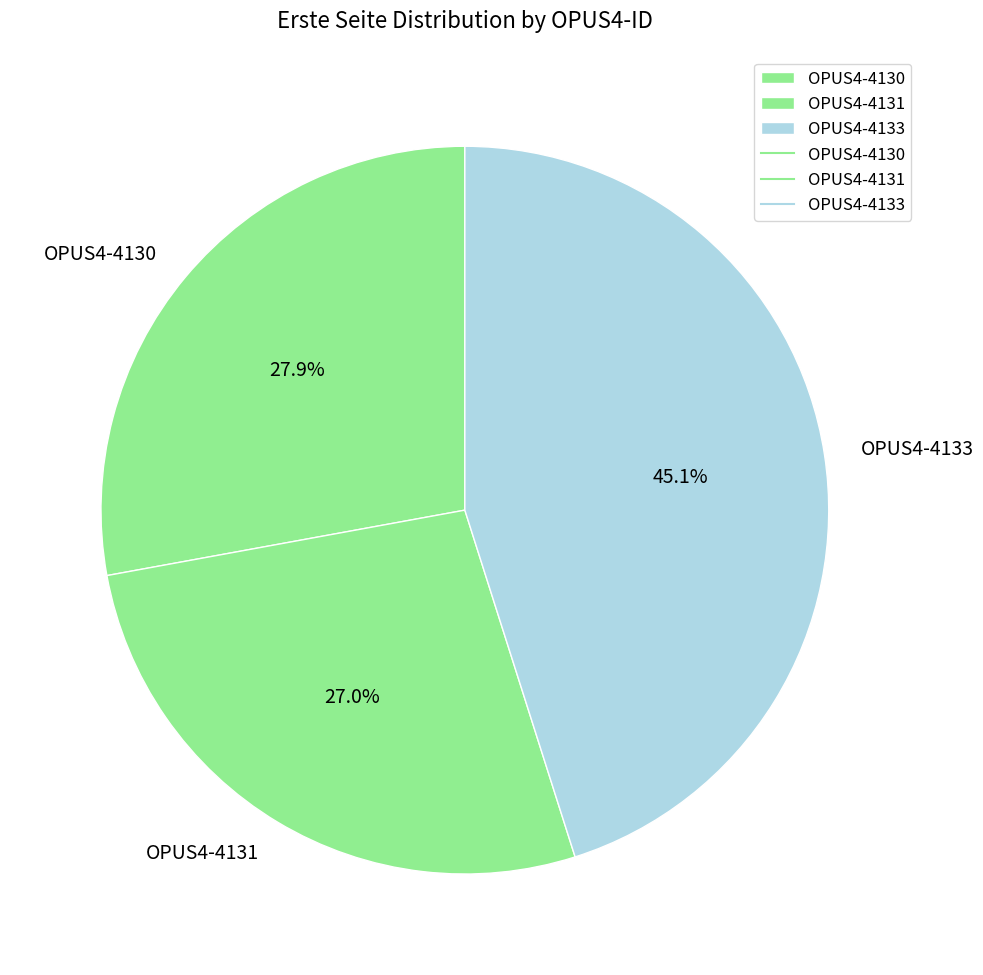

What is the ratio of the value at OPUS4-4131 to the value at OPUS4-4133?

0.6